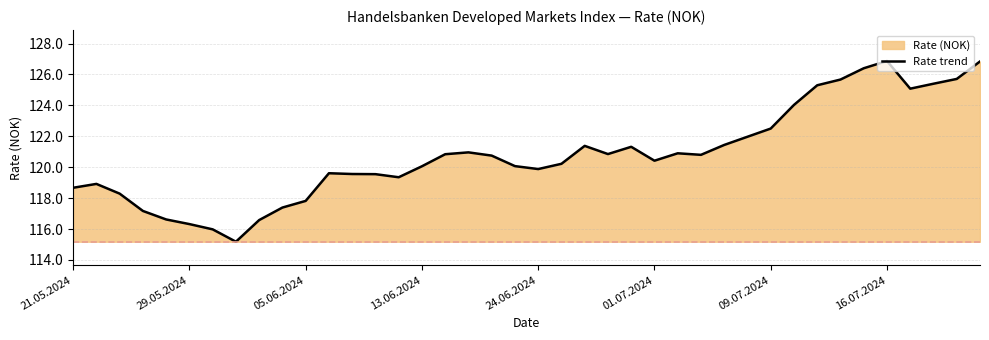

Count the number of data series in this chart.

1